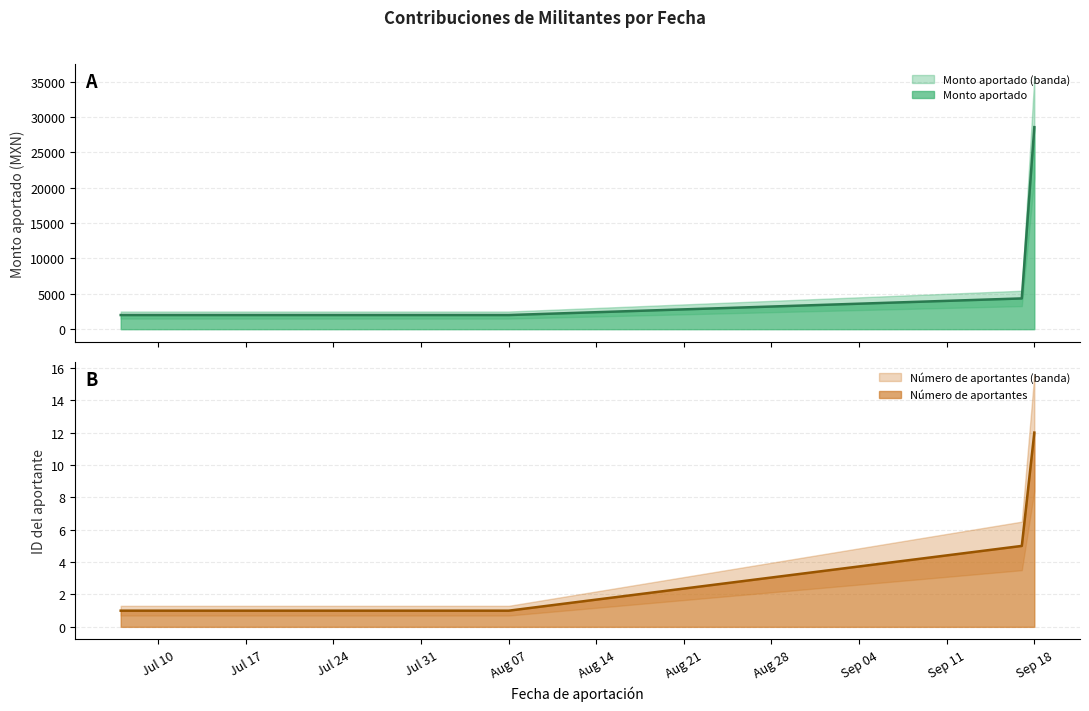

True or false: Número de aportantes has a value of 12 at Sep 18.

True